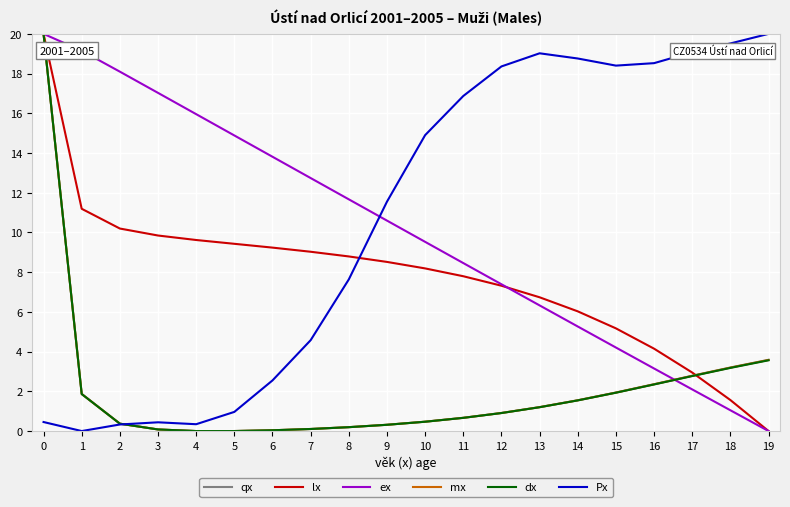

Is it true that ex equals 12.5 at 12?

False